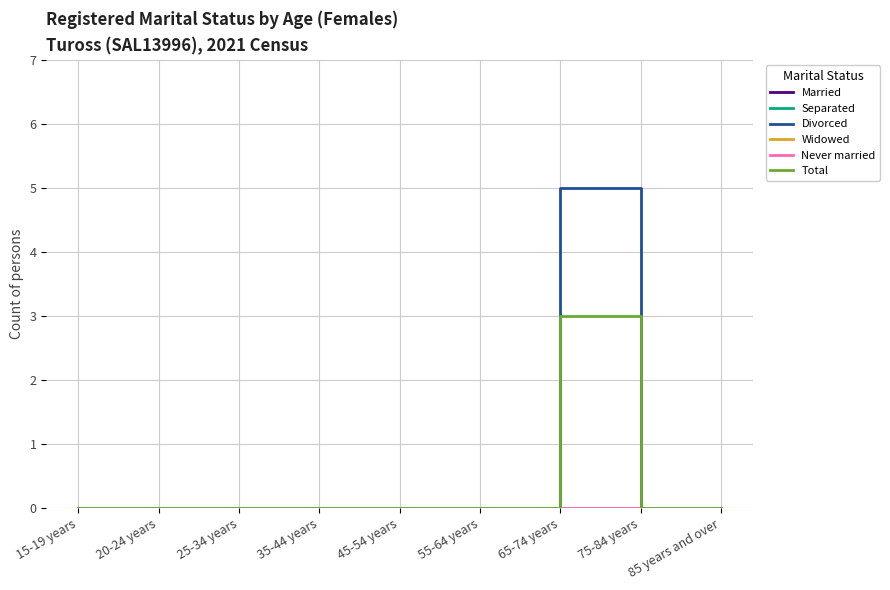

Which category has the highest value in the Married series?

15-19 years